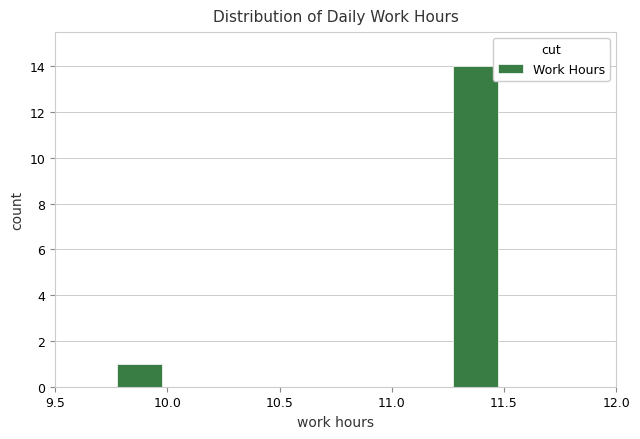

Reading left to right, list every bar in this chart as the range it spans on the x-axis followed by its height. The values are not printed on the chart, so give them approximately, as read against the axis.

9.50 to 9.75: 0
9.75 to 10.00: 1
10.00 to 10.25: 0
10.25 to 10.50: 0
10.50 to 10.75: 0
10.75 to 11.00: 0
11.00 to 11.25: 0
11.25 to 11.50: 14
11.50 to 11.75: 0
11.75 to 12.00: 0